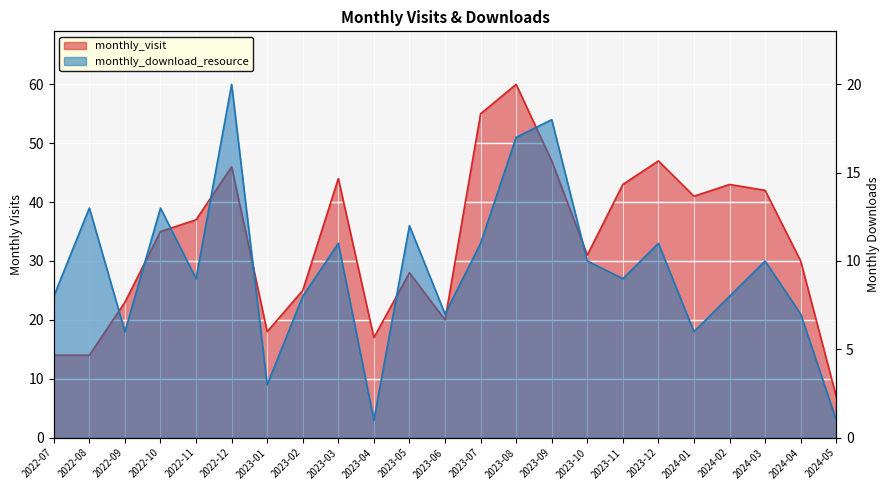

Which series has the widest spread of values?

monthly_visit